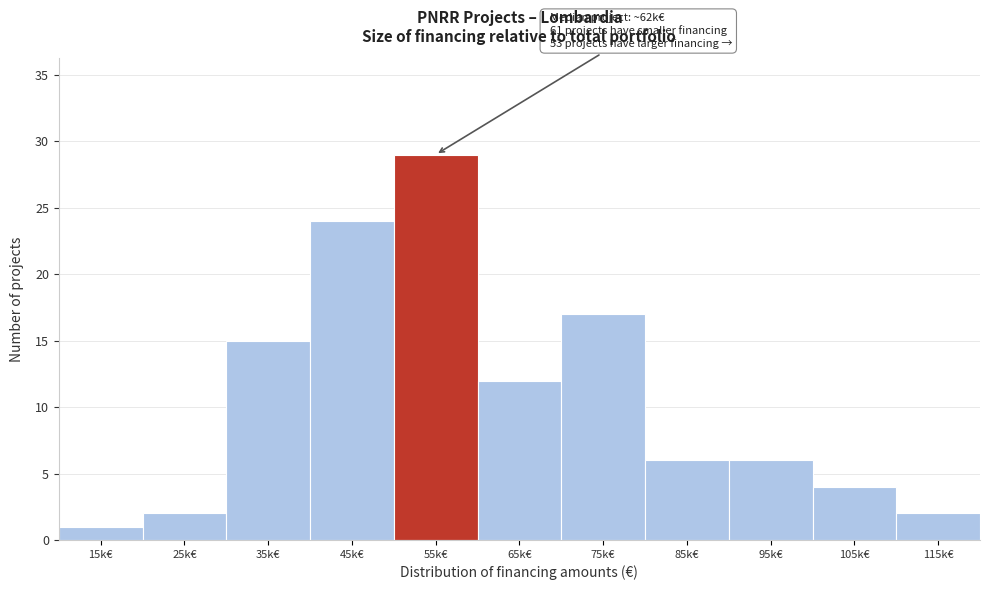

Reading left to right, list all the values displayed in this chart.

1	2	15	24	29	12	17	6	6	4	2